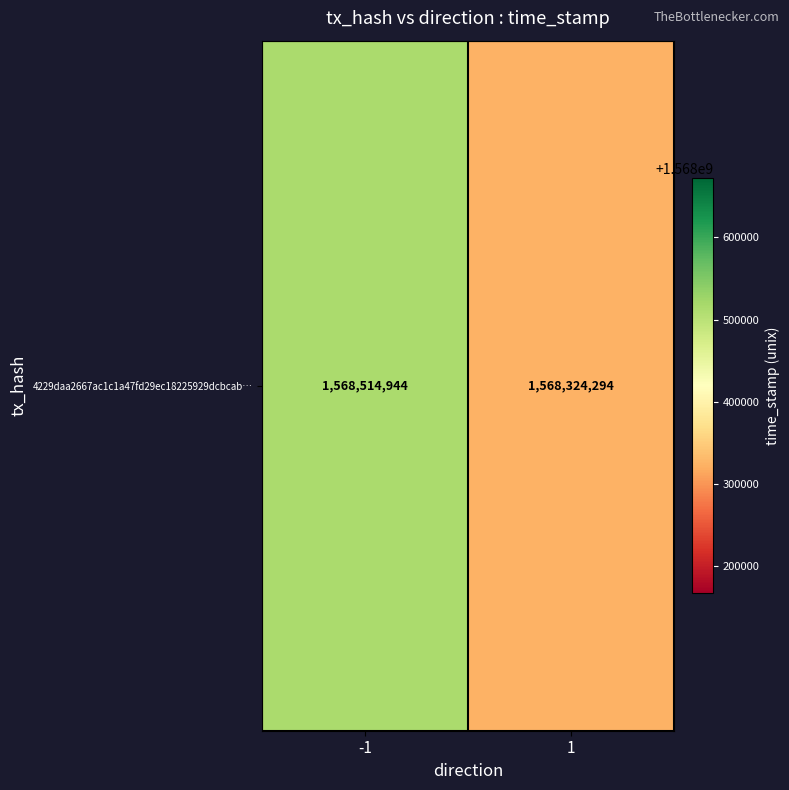

Count the values in the range 1568324294 to 1568514944.

2